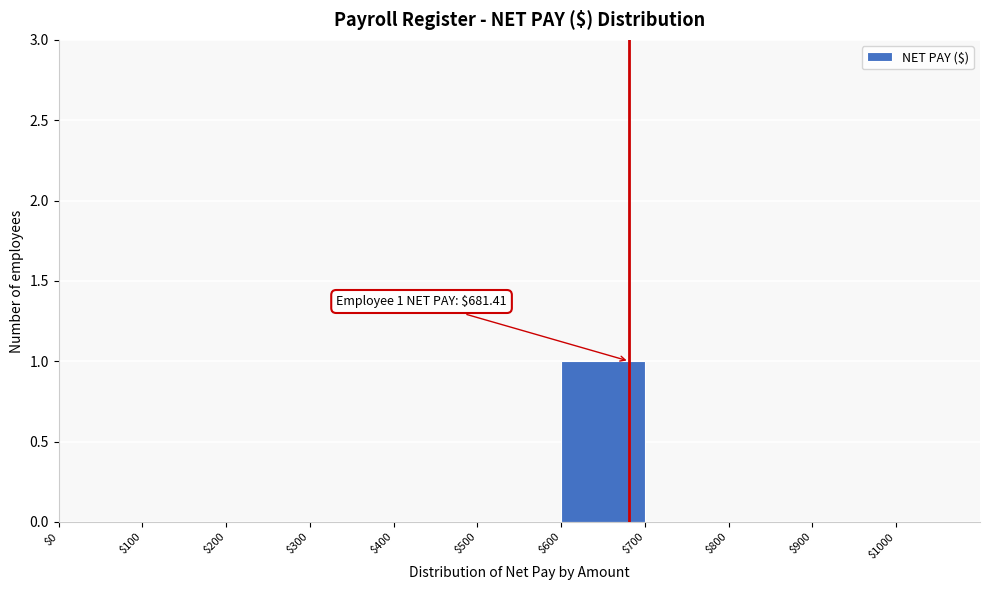

Over which range of the x-axis is the bar tallest?

$600 to $700